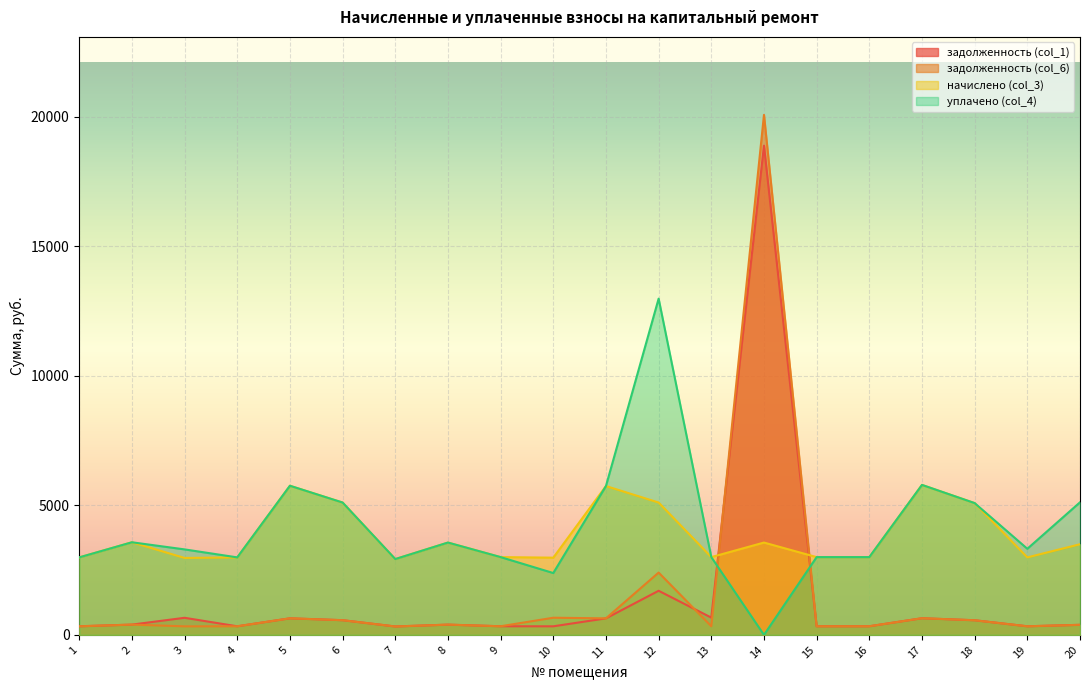

How many series are shown in this chart?

4